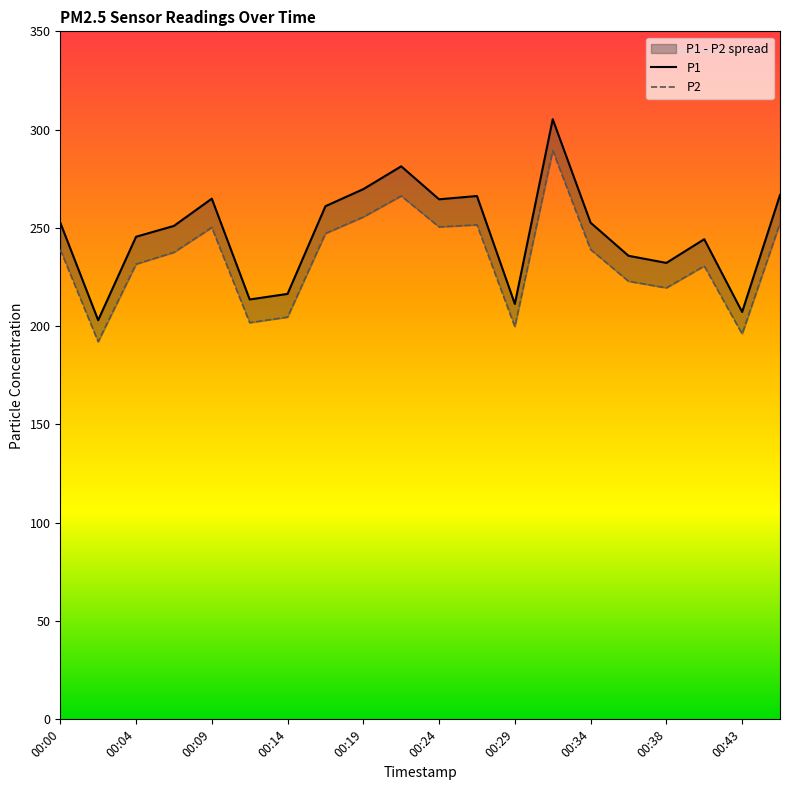

Which series has the largest range (max minus min)?

P1